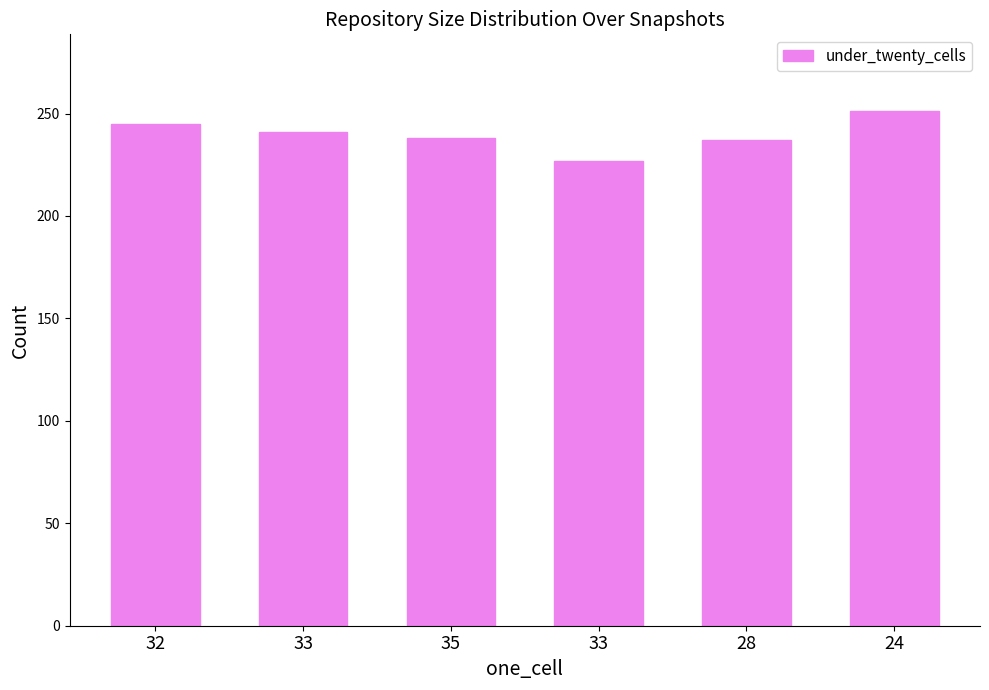

What is the minimum value shown in the chart?

227